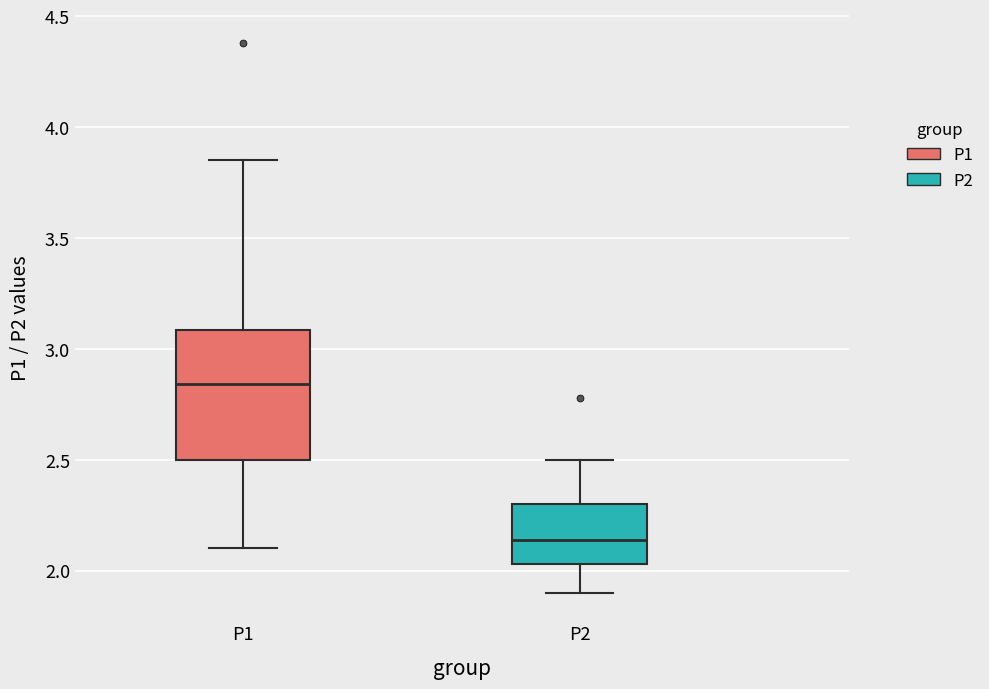

Where is the upper edge of the box for P2 on the y-axis? The values are not printed on the chart, so give them approximately, as read against the axis.

2.30